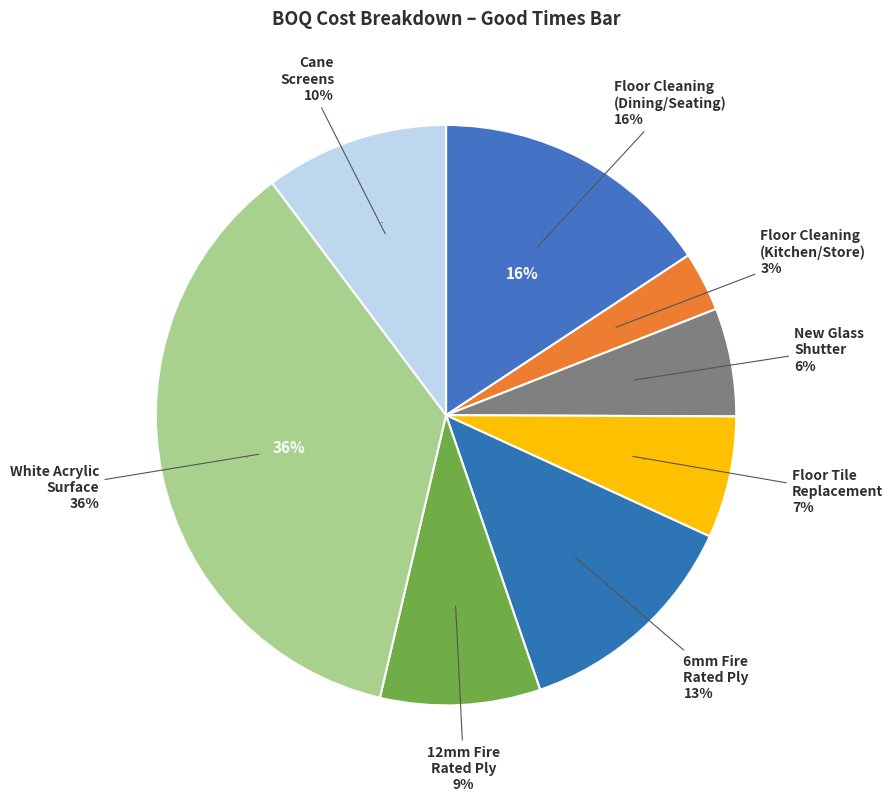

Does New Glass
Shutter account for over 50% of the chart?

No